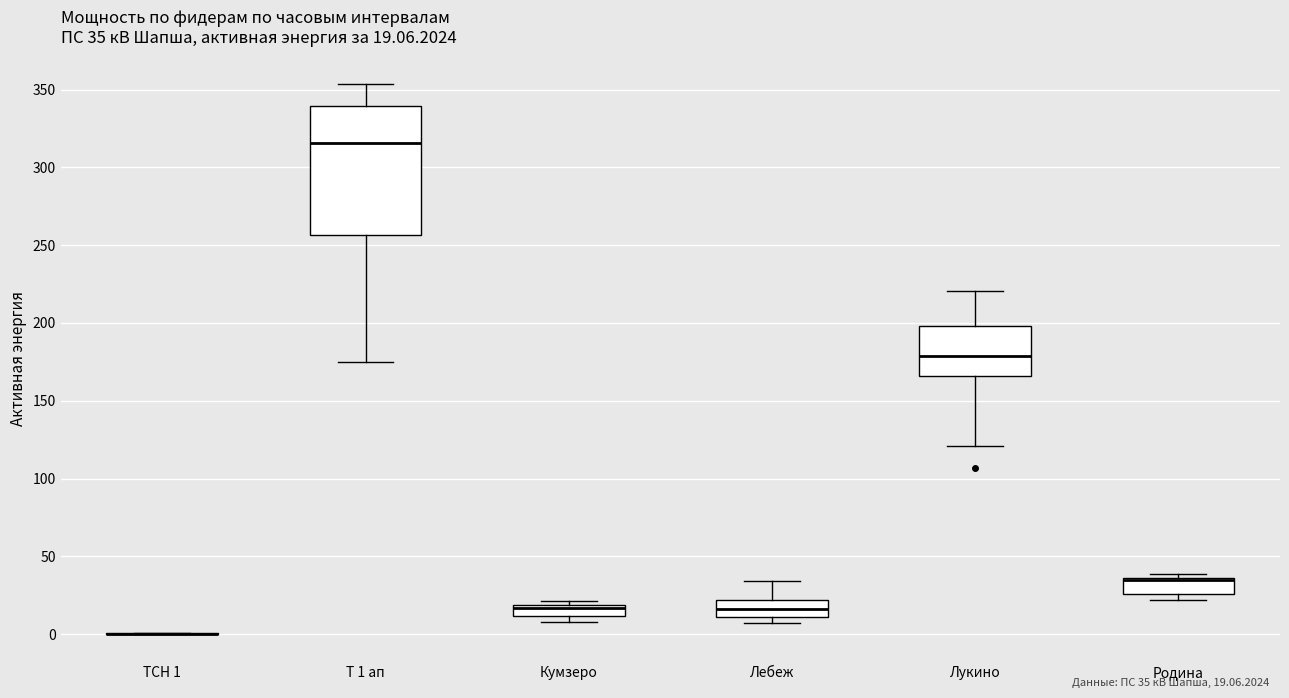

Which box is the tallest, from its lower edge to its upper edge?

Т 1 ап